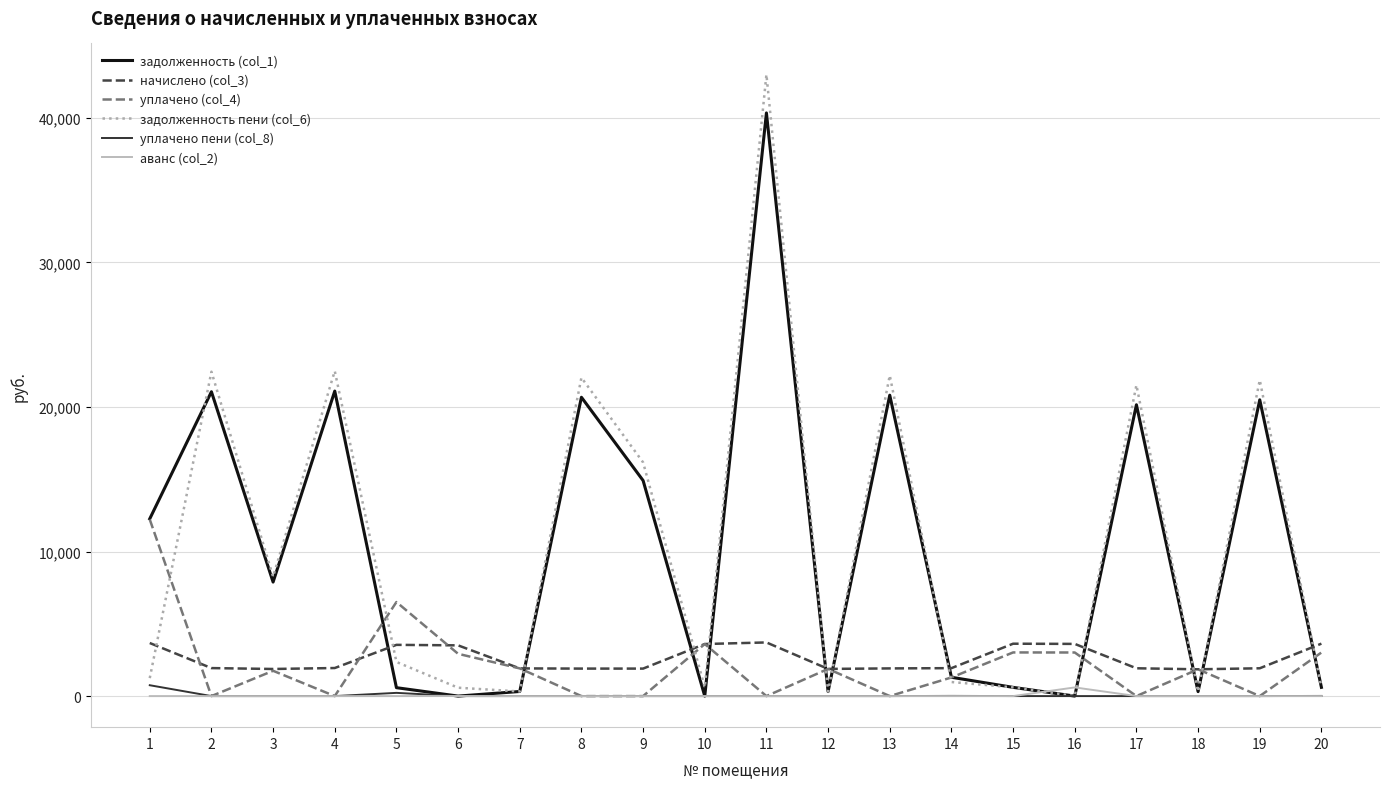

True or false: уплачено (col_4) has more than 0 points higher than both neighbors.

True